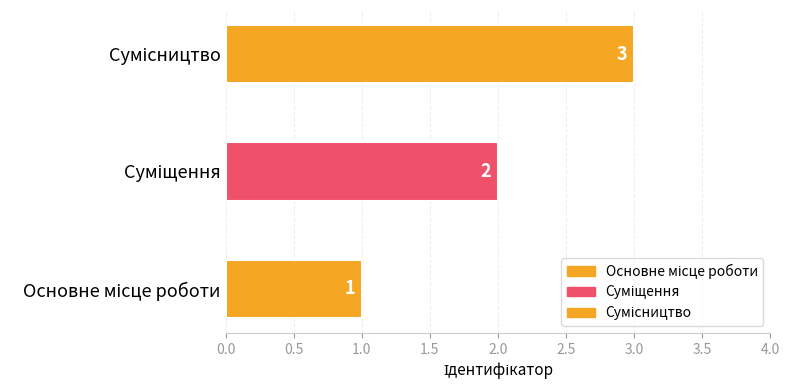

Reading left to right, list all the values displayed in this chart.

Основне місце роботи=1	Суміщення=2	Сумісництво=3